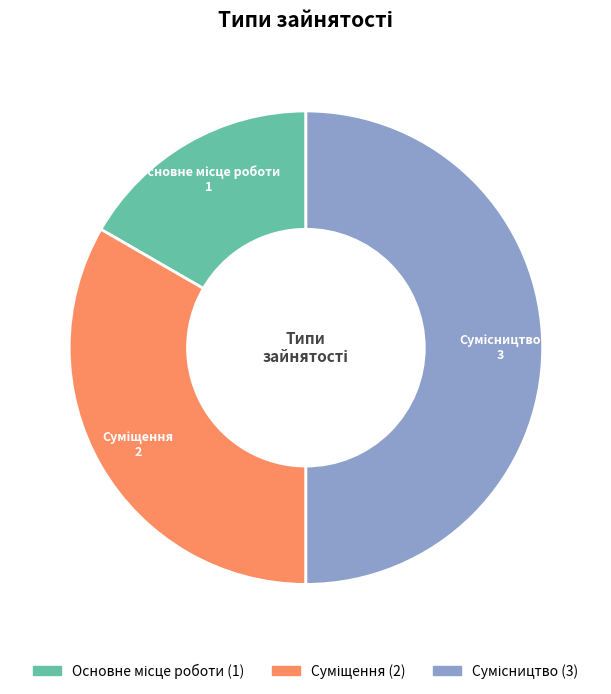

Is it true that Сумісництво is 50% of the pie?

True